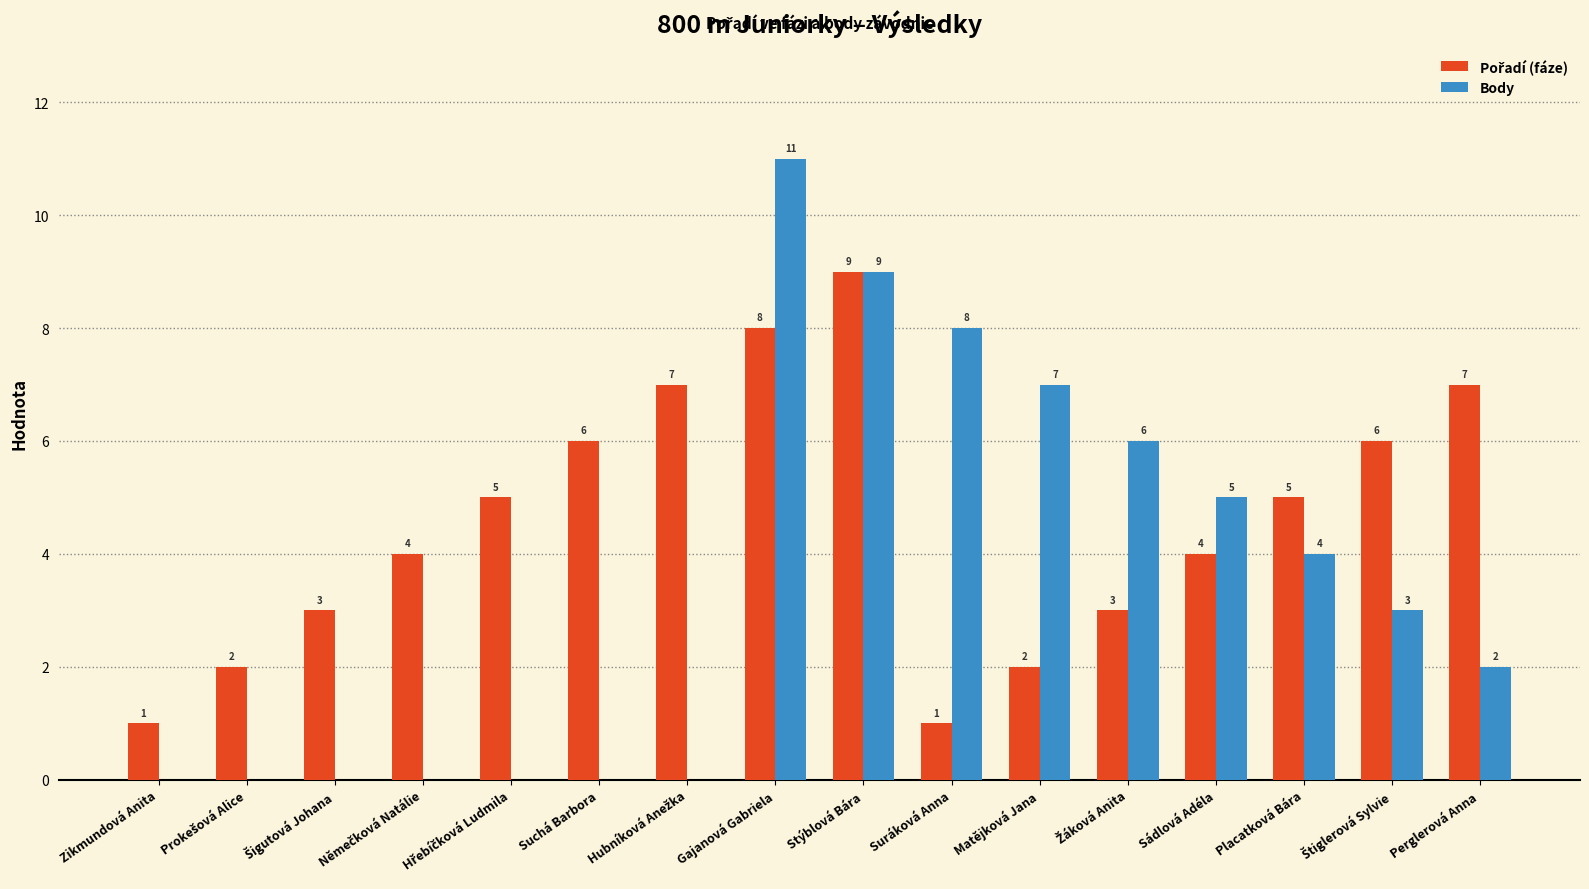

At which category is the sum across all series the highest?

Gajanová Gabriela